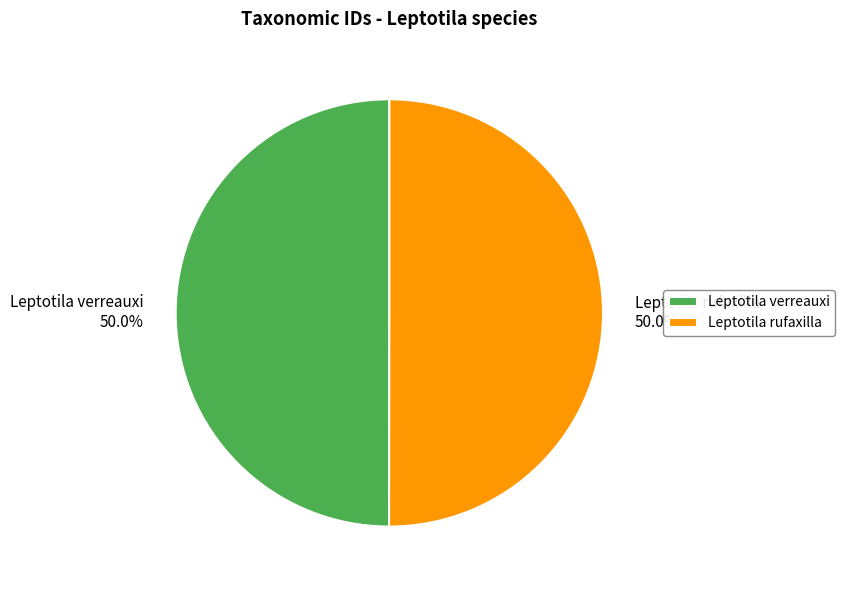

What percentage is the Leptotila verreauxi slice, to the nearest percent?

50%